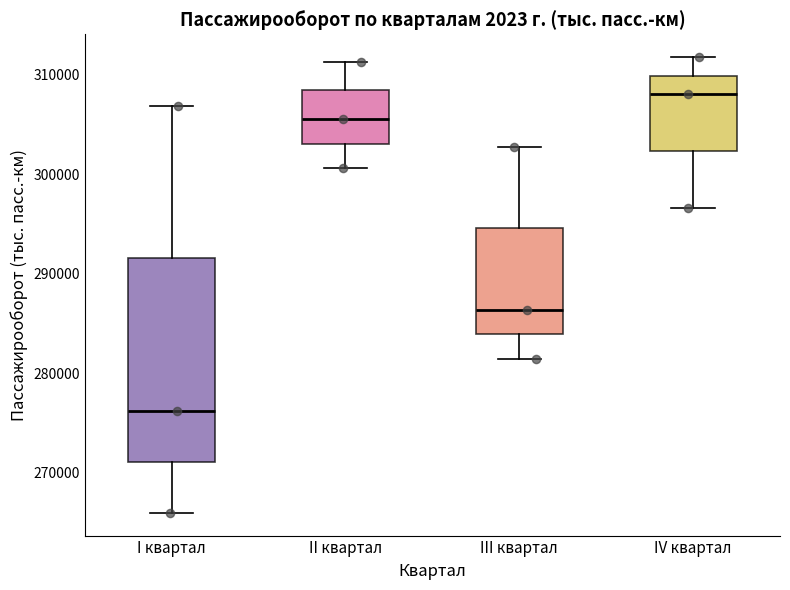

Reading left to right, transcribe this box plot: for each box, give where its median line is, the range the box spans, and where its two whiskers end, as read against the y-axis. The values are not printed on the chart, so give them approximately, as read against the axis.

I квартал: median 276000, box 271000 to 292000, whiskers 266000 to 307000
II квартал: median 306000, box 303000 to 308000, whiskers 301000 to 311000
III квартал: median 286000, box 284000 to 295000, whiskers 281000 to 303000
IV квартал: median 308000, box 302000 to 310000, whiskers 297000 to 312000